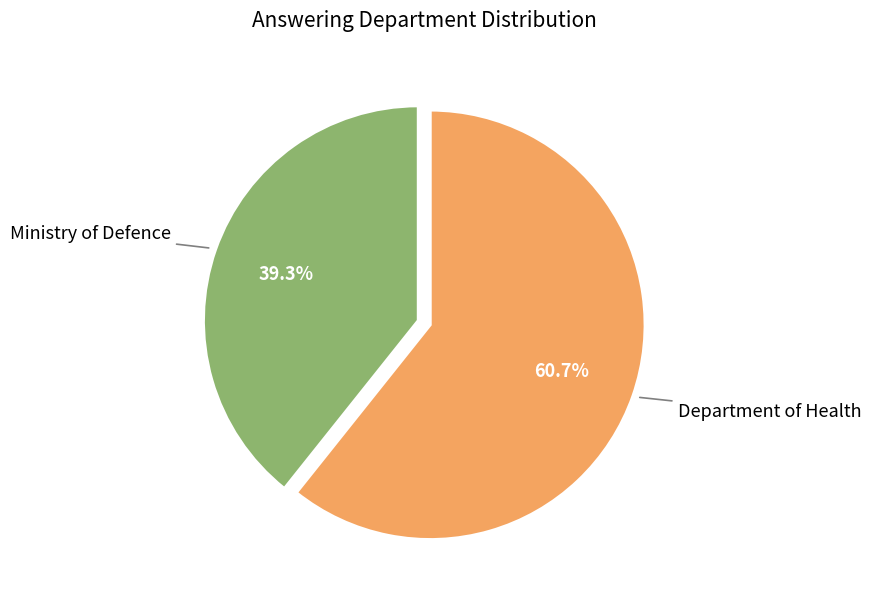

What is the ratio of the value at Department of Health to the value at Ministry of Defence?

1.5